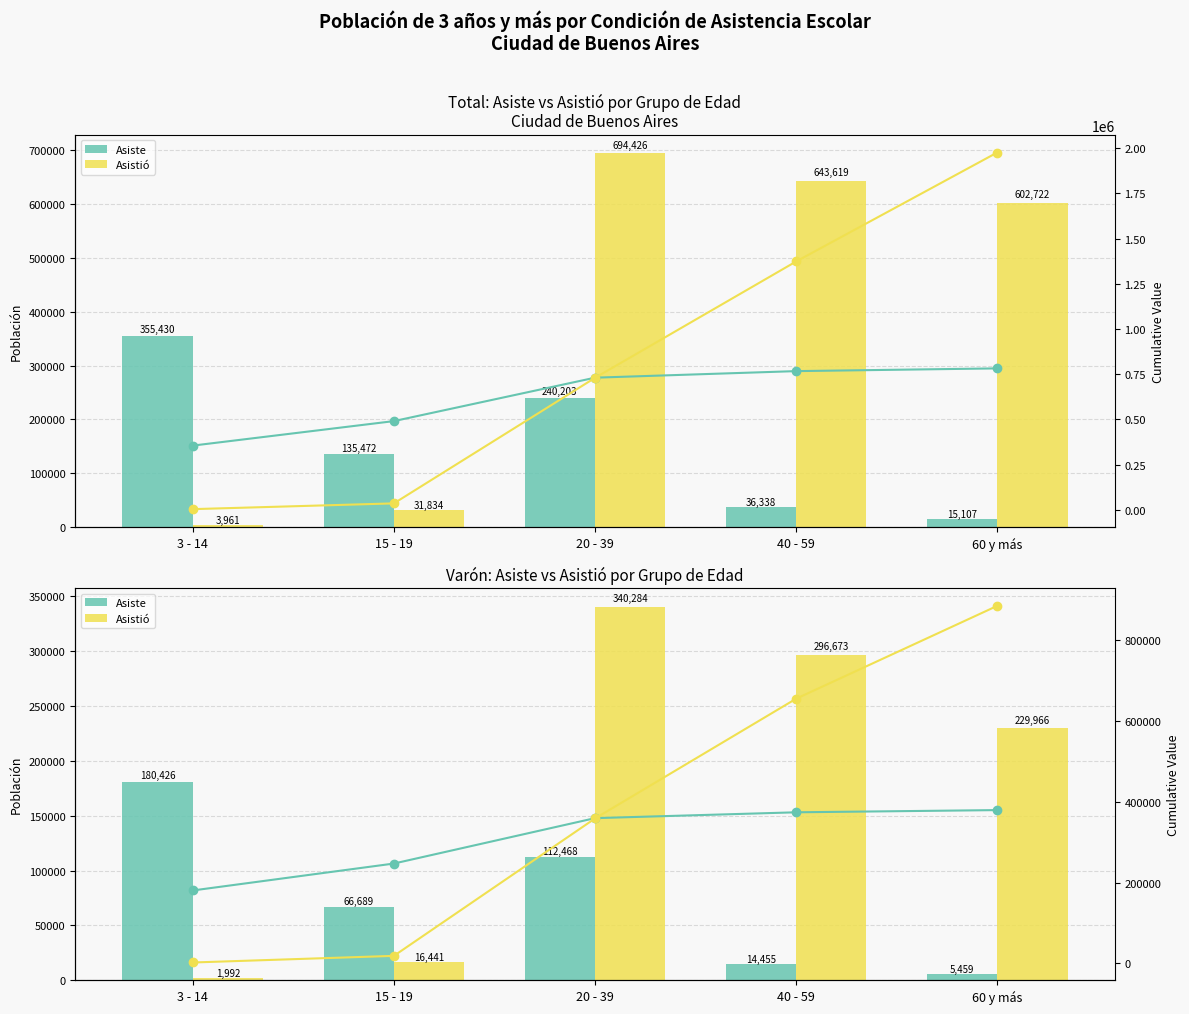

Which category has the lowest value in the Asiste (cum) series?

3 - 14